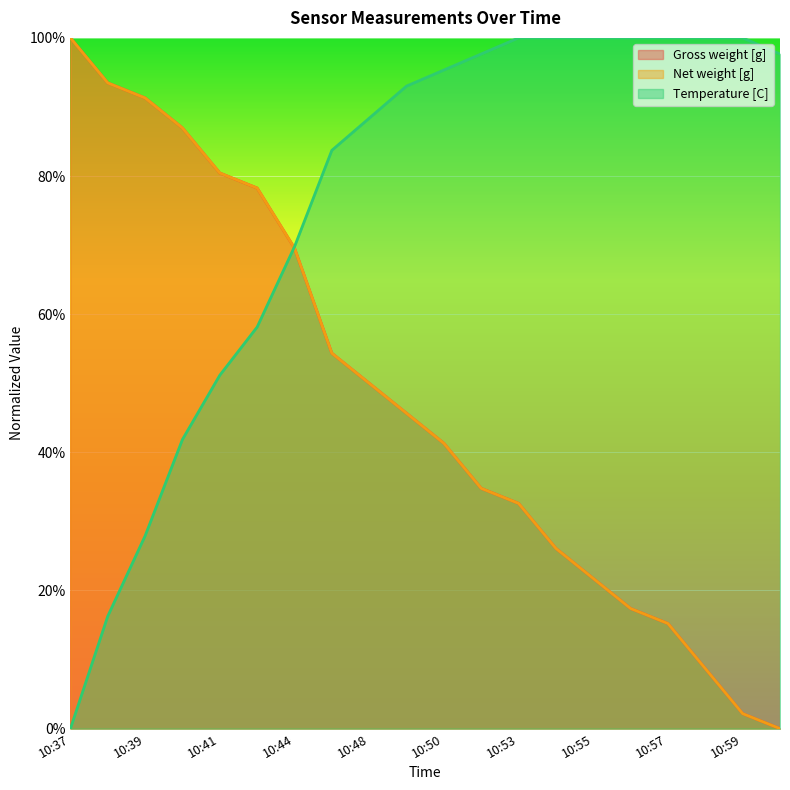

List the series in order of their peak value, lowest first.

Gross weight [g], Net weight [g], Temperature [C]